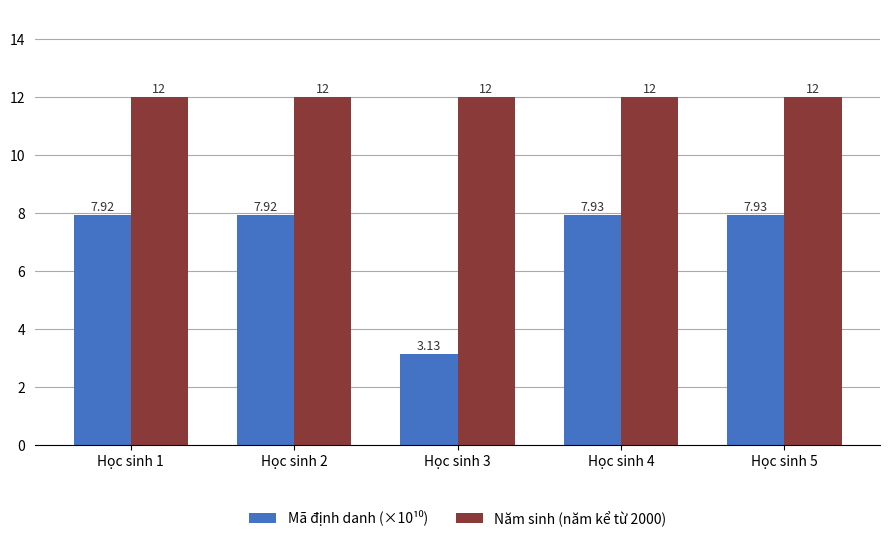

Which series has the largest total across all categories?

Năm sinh (năm kể từ 2000)